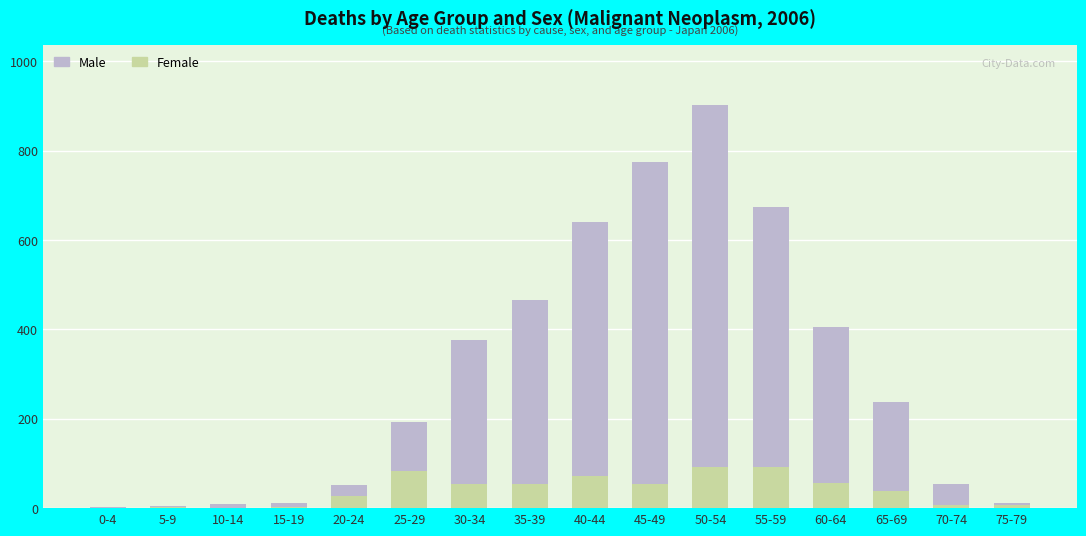

At which category is the sum across all series the highest?

50-54